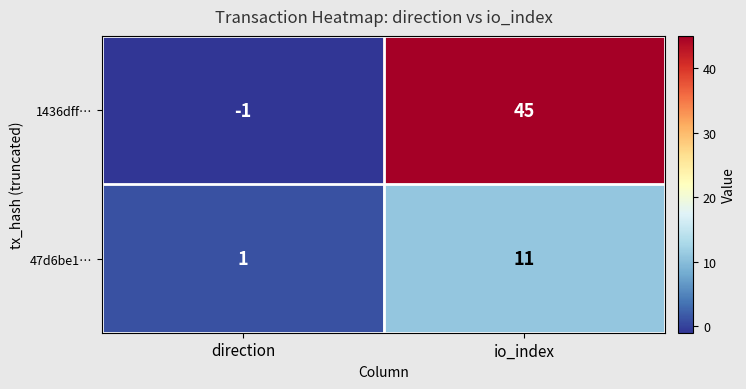

Is it true that 1436dff… equals -1 at direction?

True